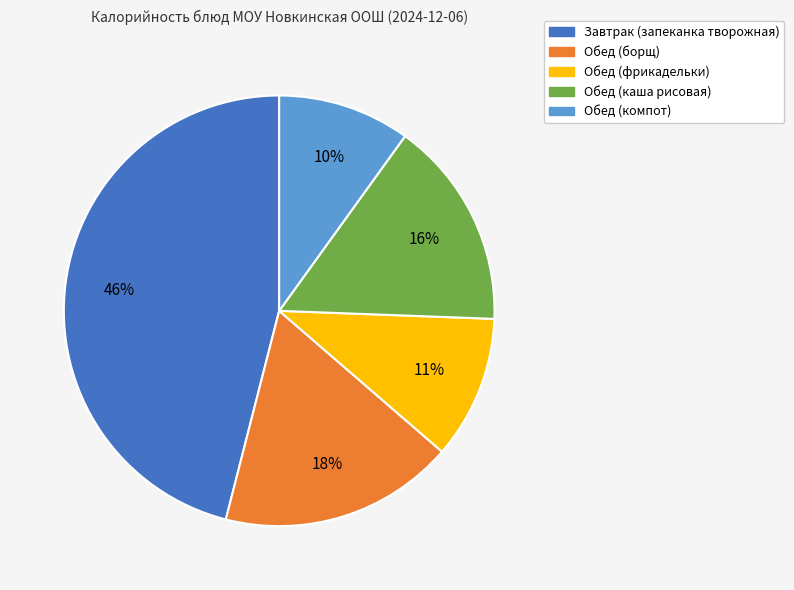

To the nearest percent, what percentage of the pie is Обед (борщ)?

18%